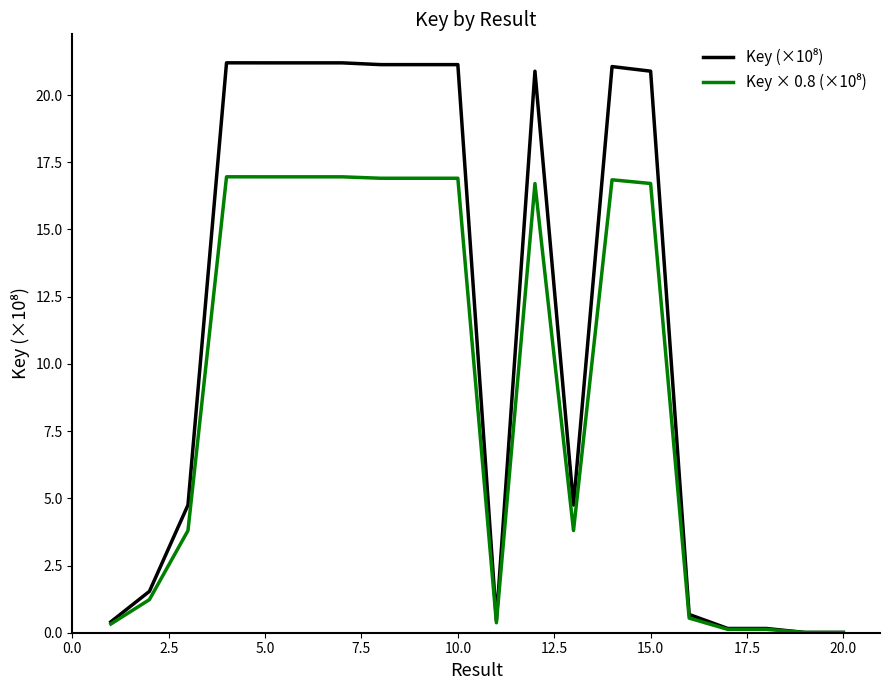

What is the greatest value displayed?

21.2